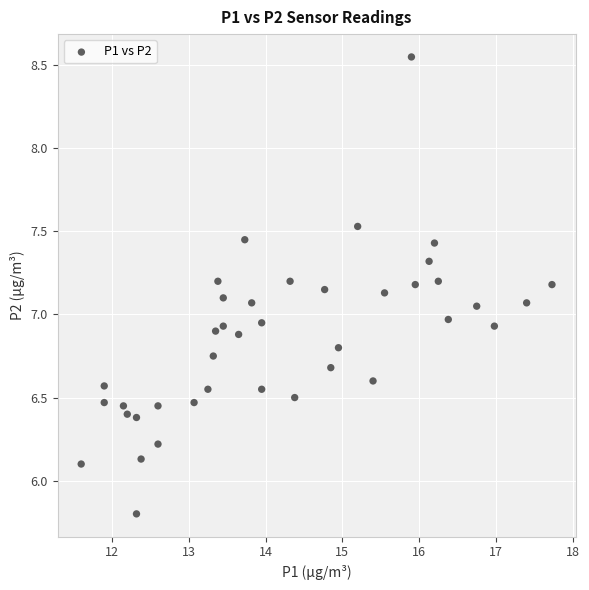

What is the range of X values (max minus min)?

6.1